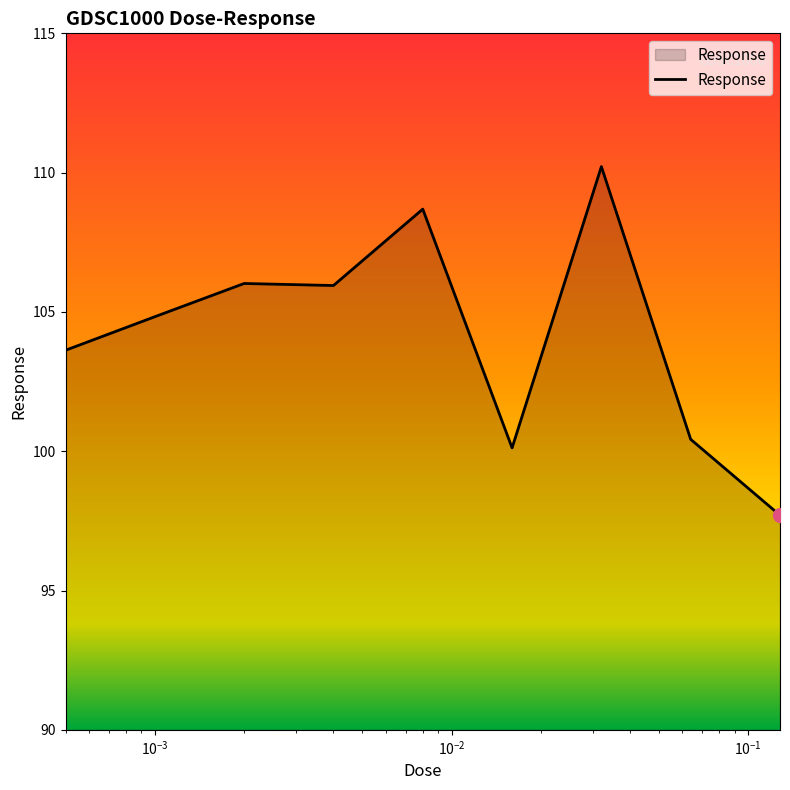

What is the difference between the maximum and minimum values?

12.5